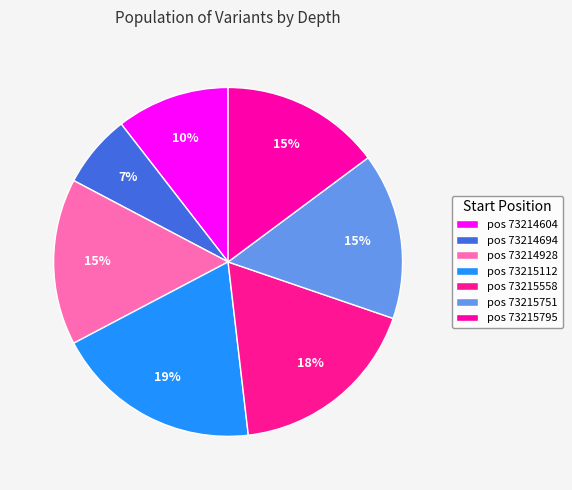

How many segments does this pie chart have?

7